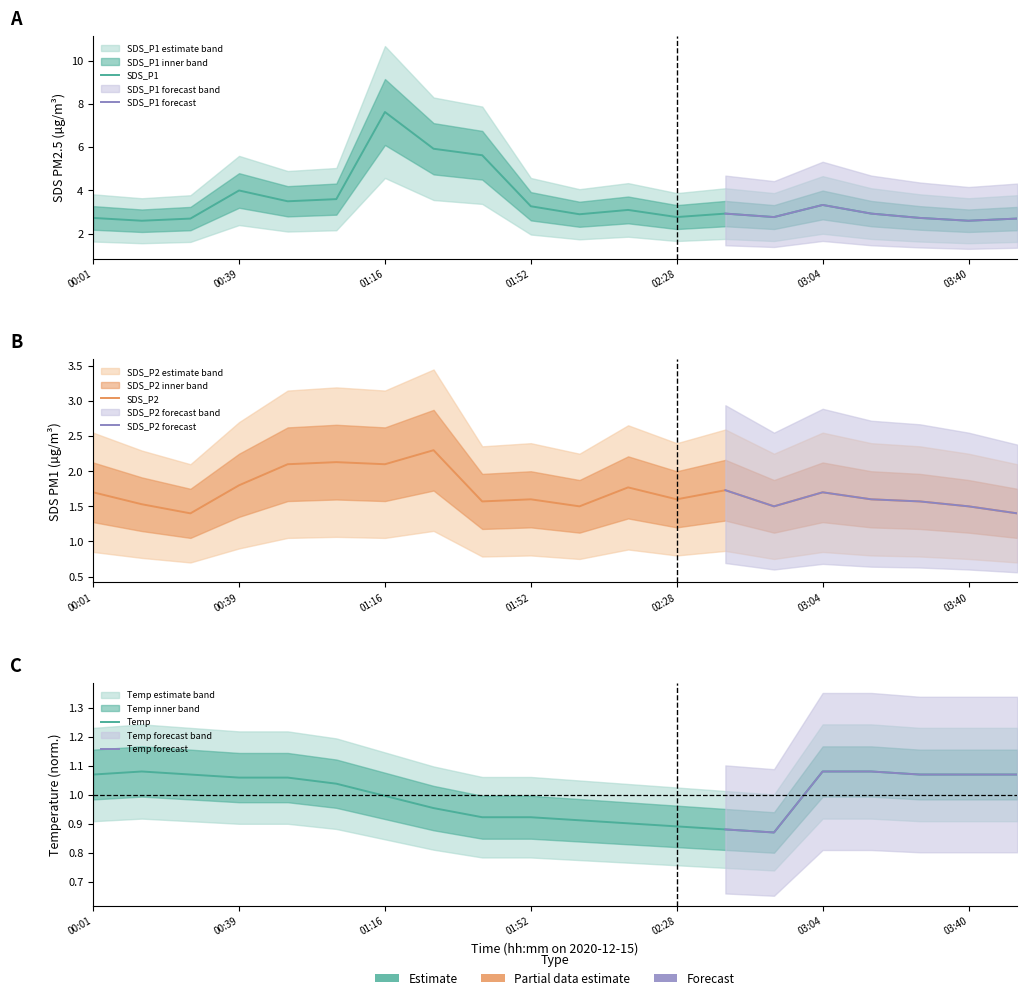

What is the label of the 5th point from the left?

00:51